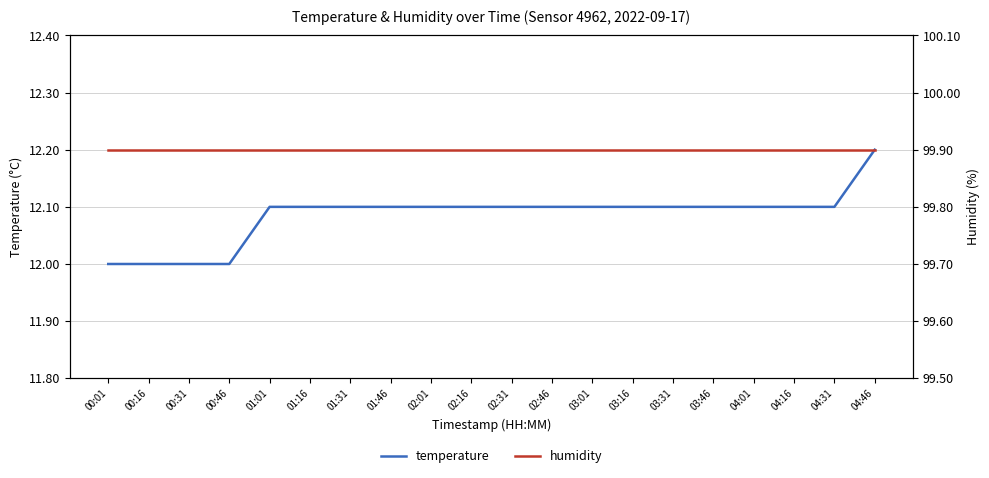

Between 00:31 and 01:01, which is larger?

01:01